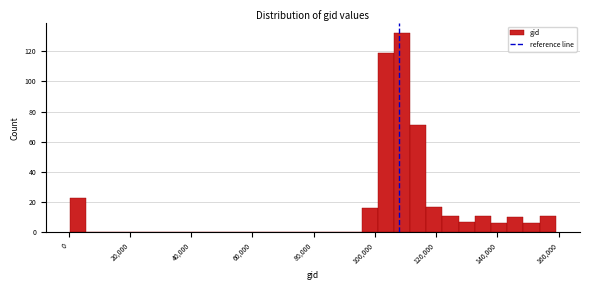

Read against the x-axis, roughly where is the centre of the tallest bar?

108000